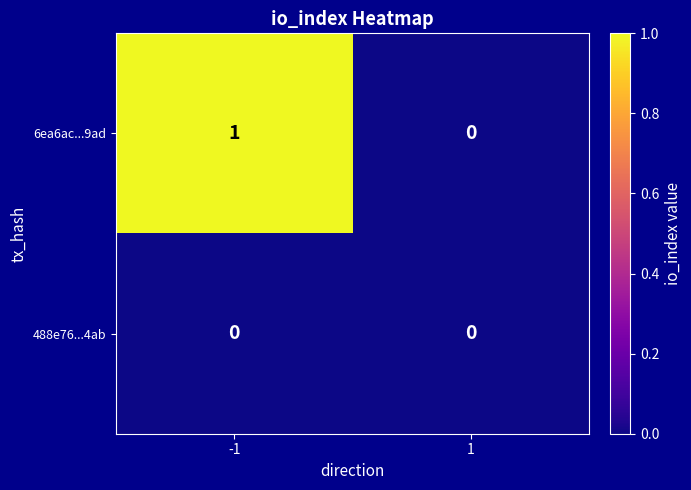

List the series in order of their overall mean, highest first.

6ea6ac...9ad, 488e76...4ab